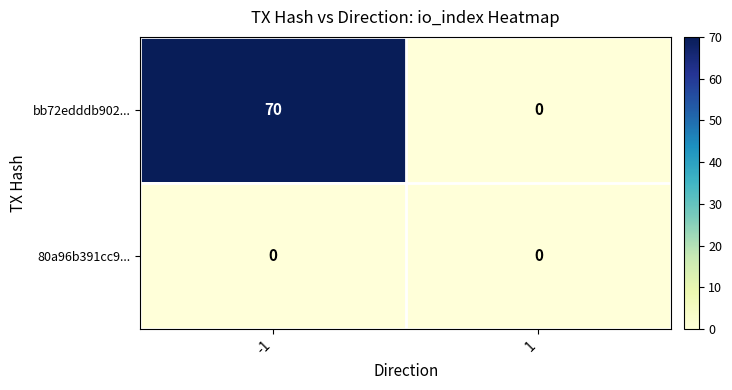

What is the total value across all series at -1?

70